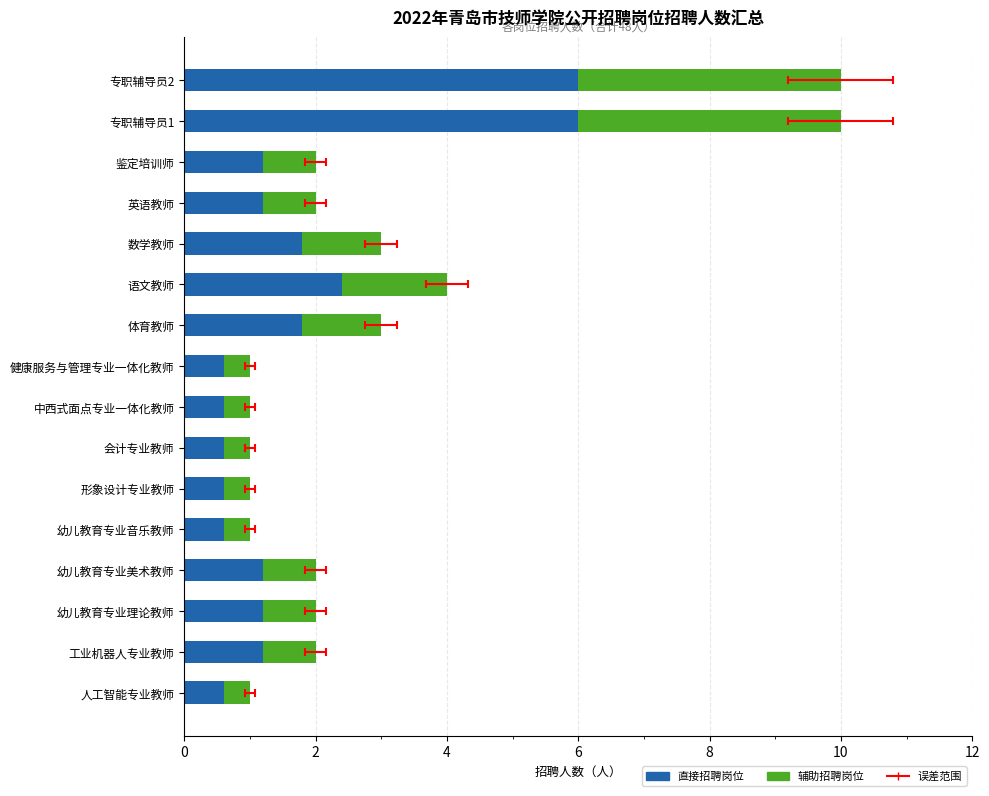

At how many categories does at least one series exceed 2?

3